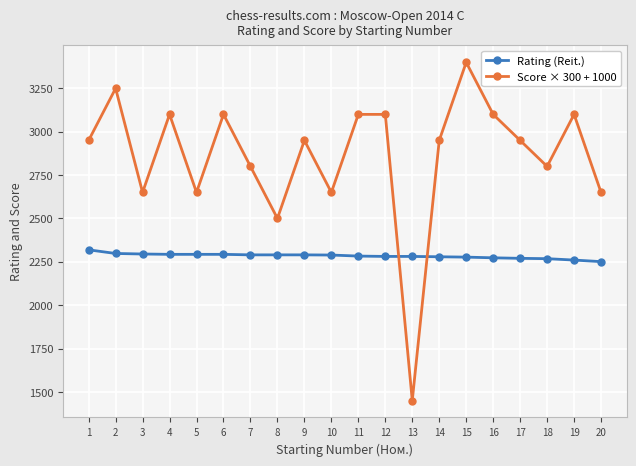

What are all the series names shown in the legend?

Rating (Reit.), Score × 300 + 1000